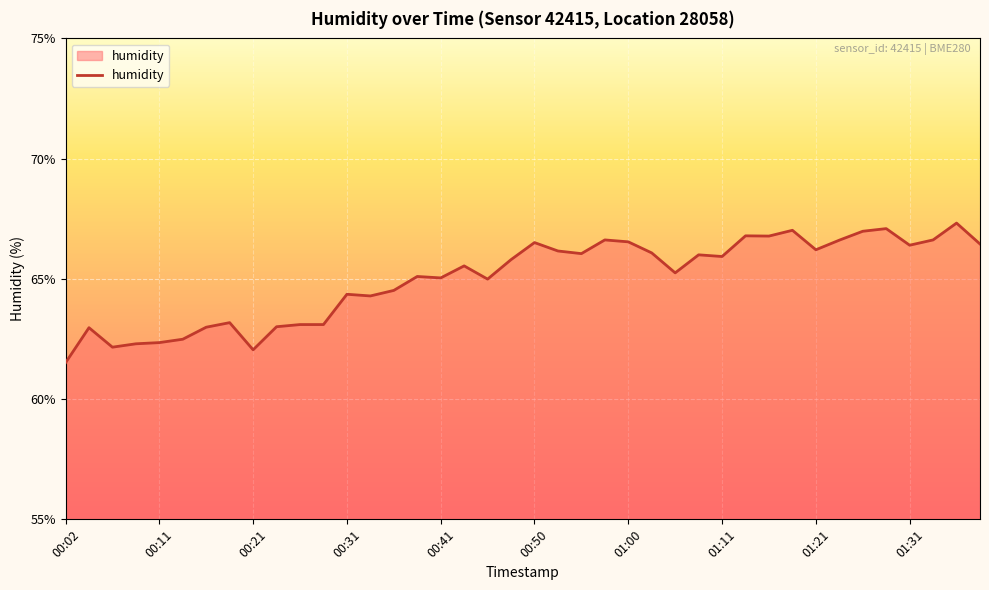

What is the difference between the maximum and minimum values?

5.8